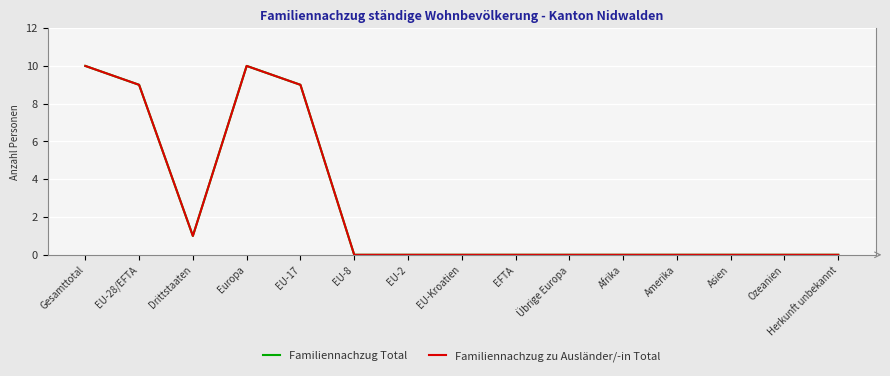

Does the chart have visible grid lines?

Yes